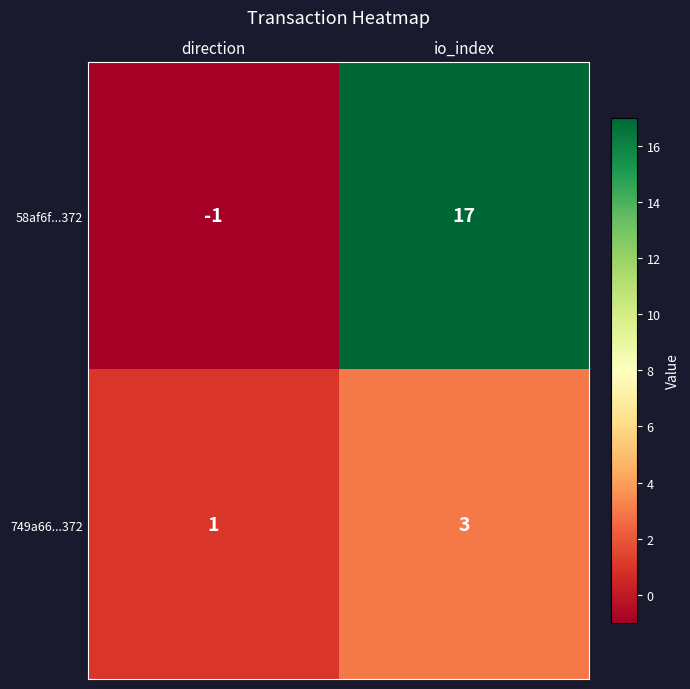

The value of 58af6f...372 at io_index is 17. True or false?

True